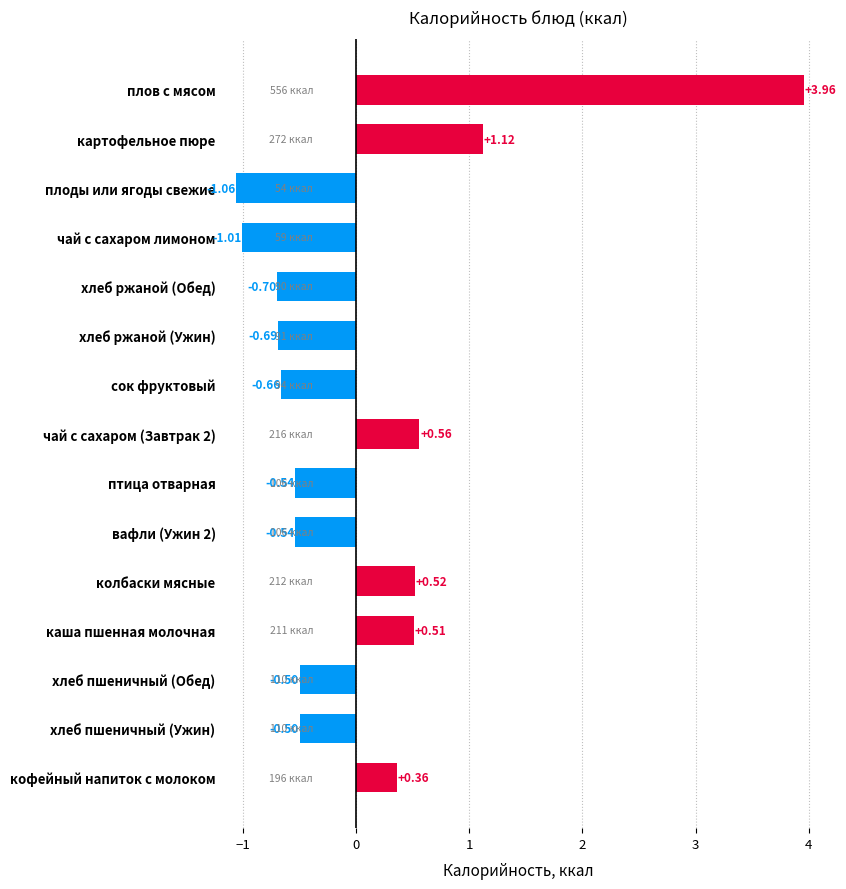

Are the bars horizontal?

Yes